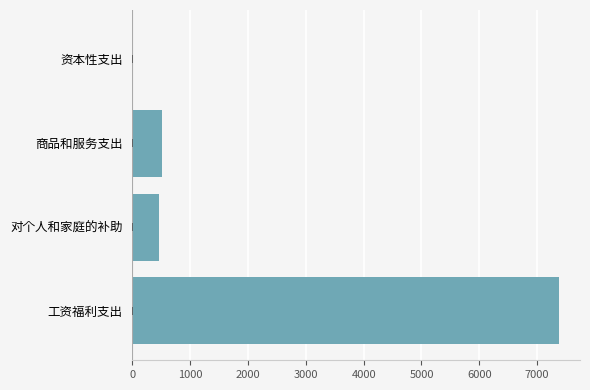

Reading bottom to top, what are all the values shown in this chart?

工资福利支出=7371.5	对个人和家庭的补助=469.6	商品和服务支出=513.1	资本性支出=11.3